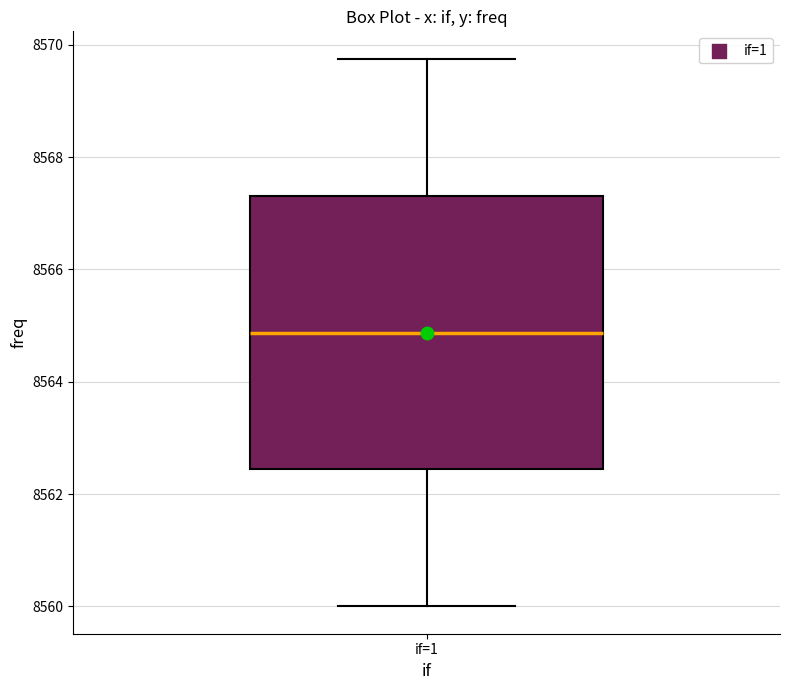

Where does the median line of the box for if=1 sit on the y-axis? The values are not printed on the chart, so give them approximately, as read against the axis.

8564.8